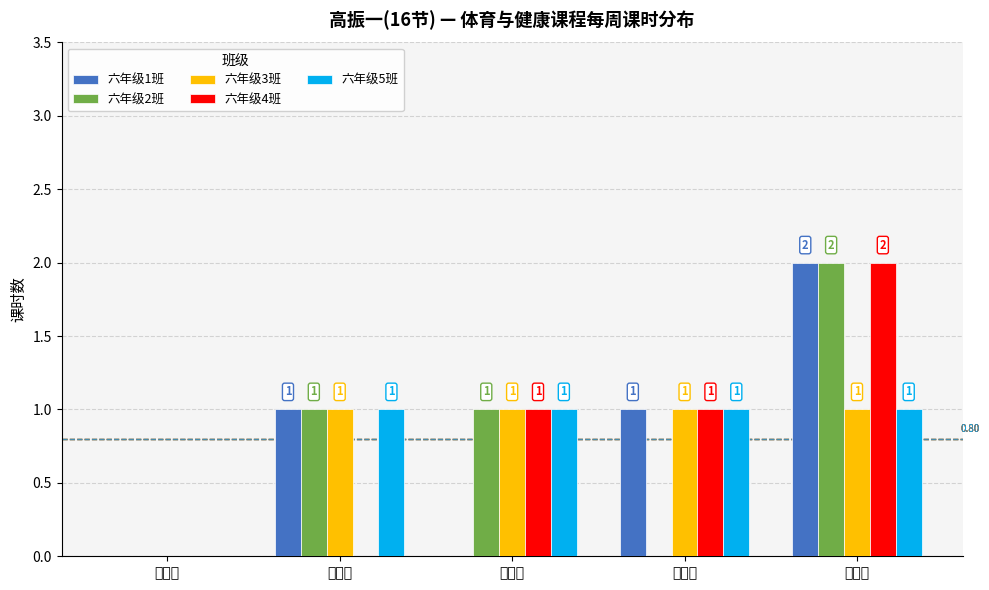

Which category has the highest value across all series?

星期五